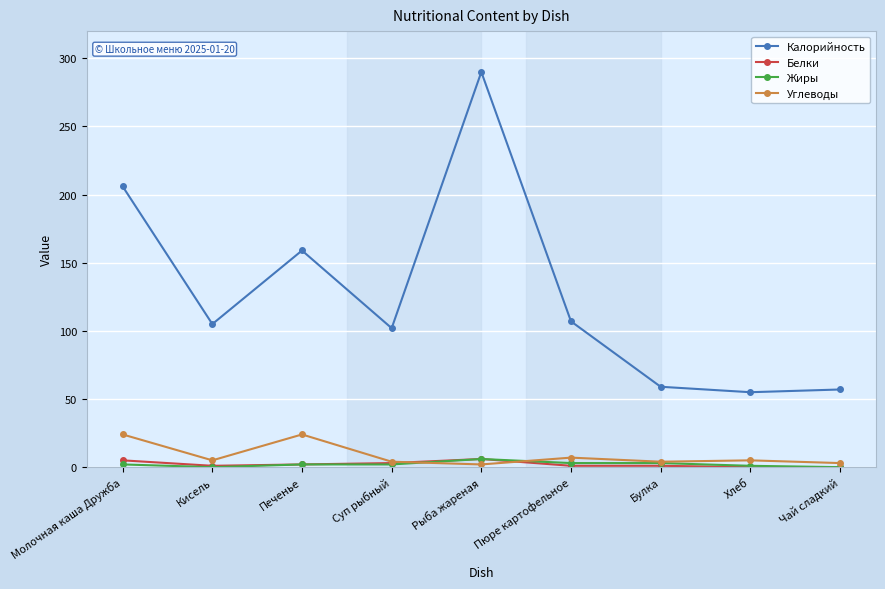

Is this an area chart (filled region under the line)?

No